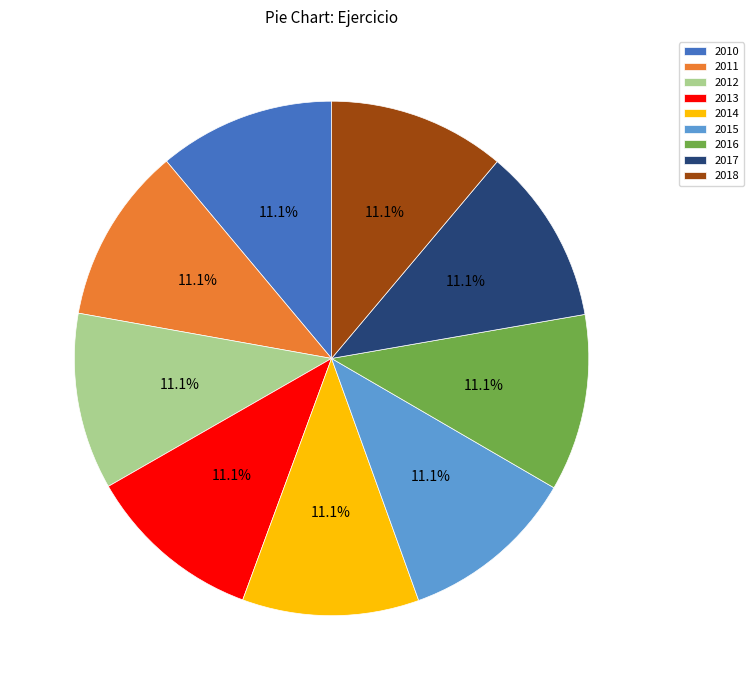

Approximately how many times larger is the value at 2012 compared to 2017?

1.0